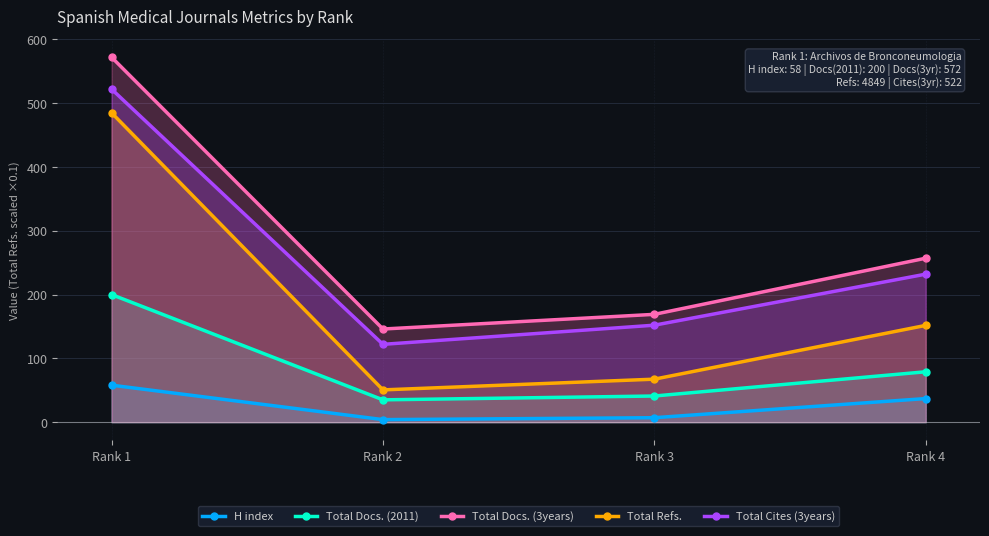

What is the minimum value shown in the chart?

4.0